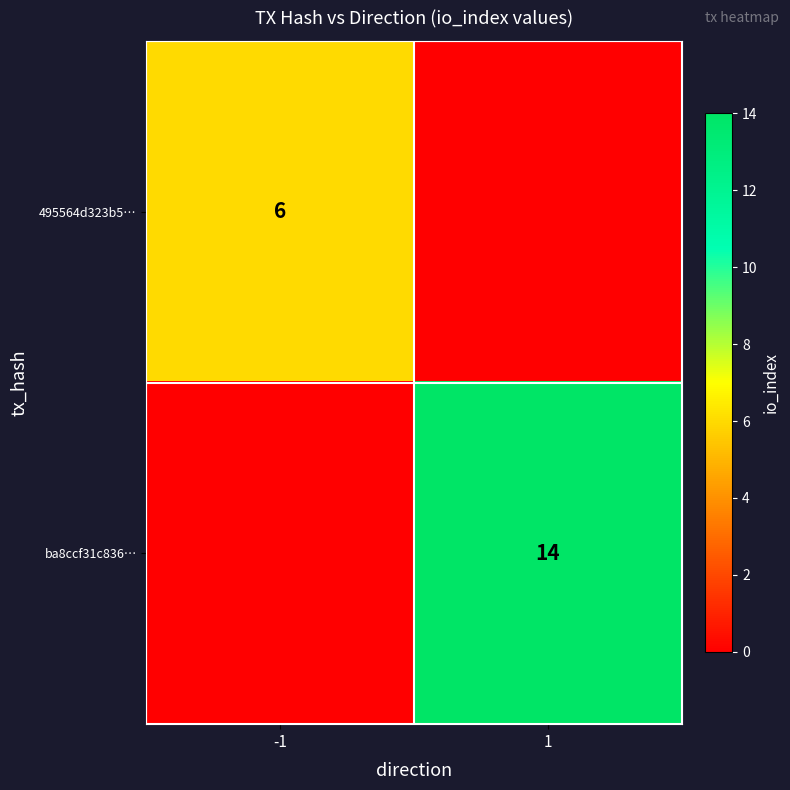

The value of ba8ccf31c836… at 1 is 21. True or false?

False